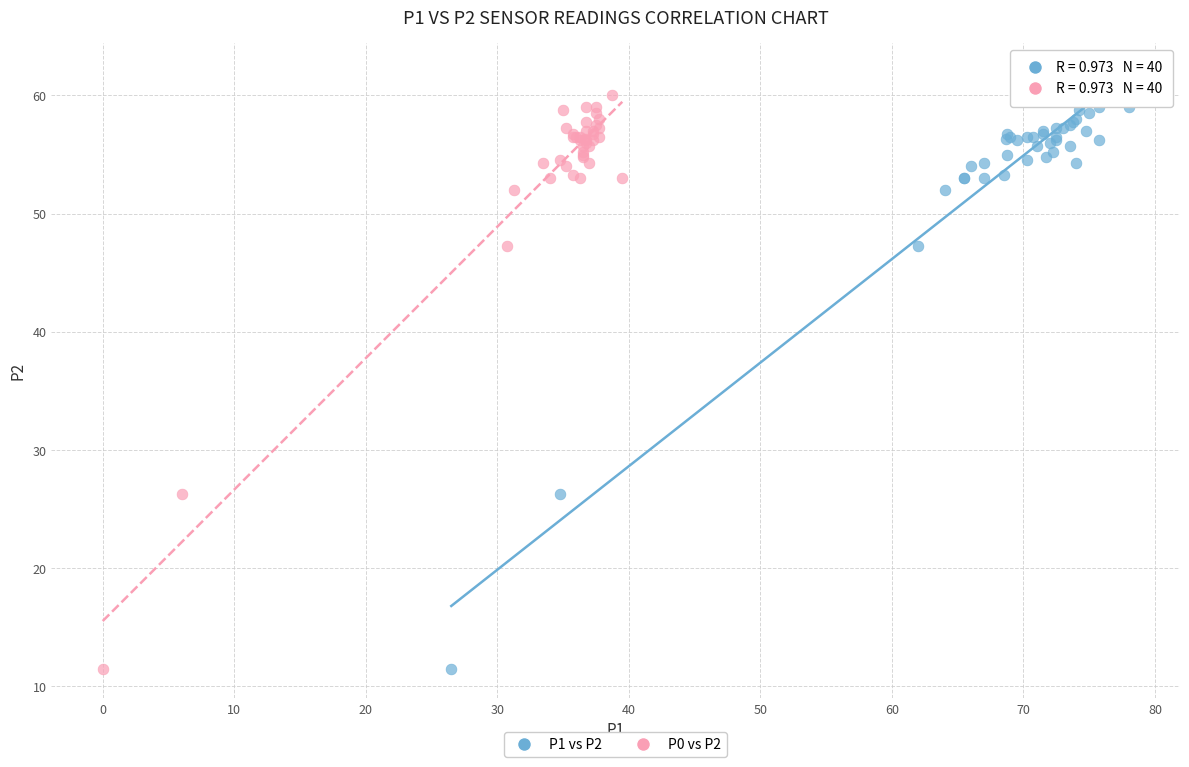

What are all the series names shown in the legend?

P1 vs P2, P0 vs P2